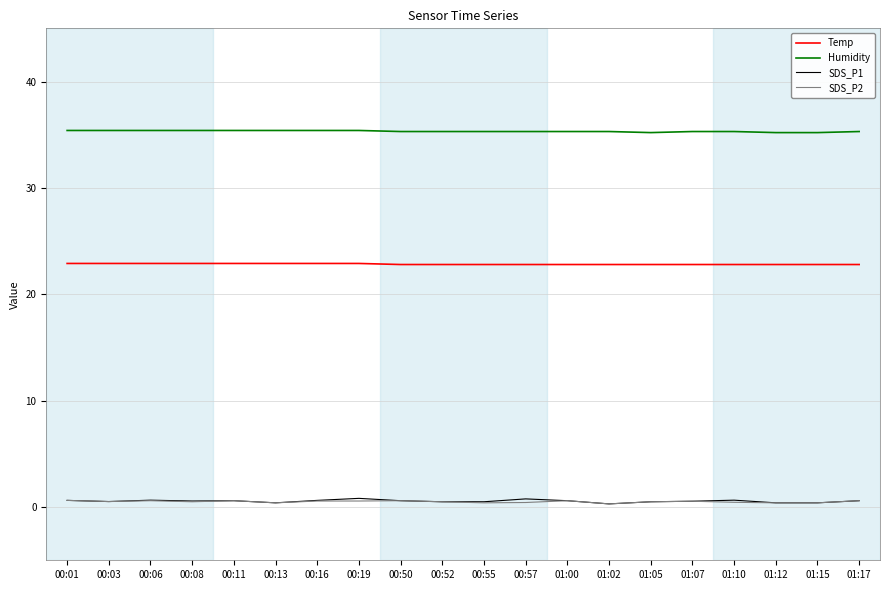

Which series has the widest spread of values?

SDS_P1